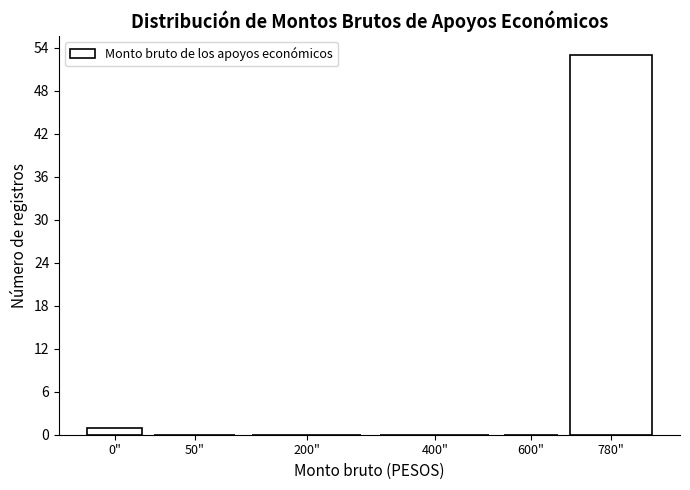

Reading right to left, extract all data points from this chart.

780"=53	600"=0	400"=0	200"=0	50"=0	0"=1